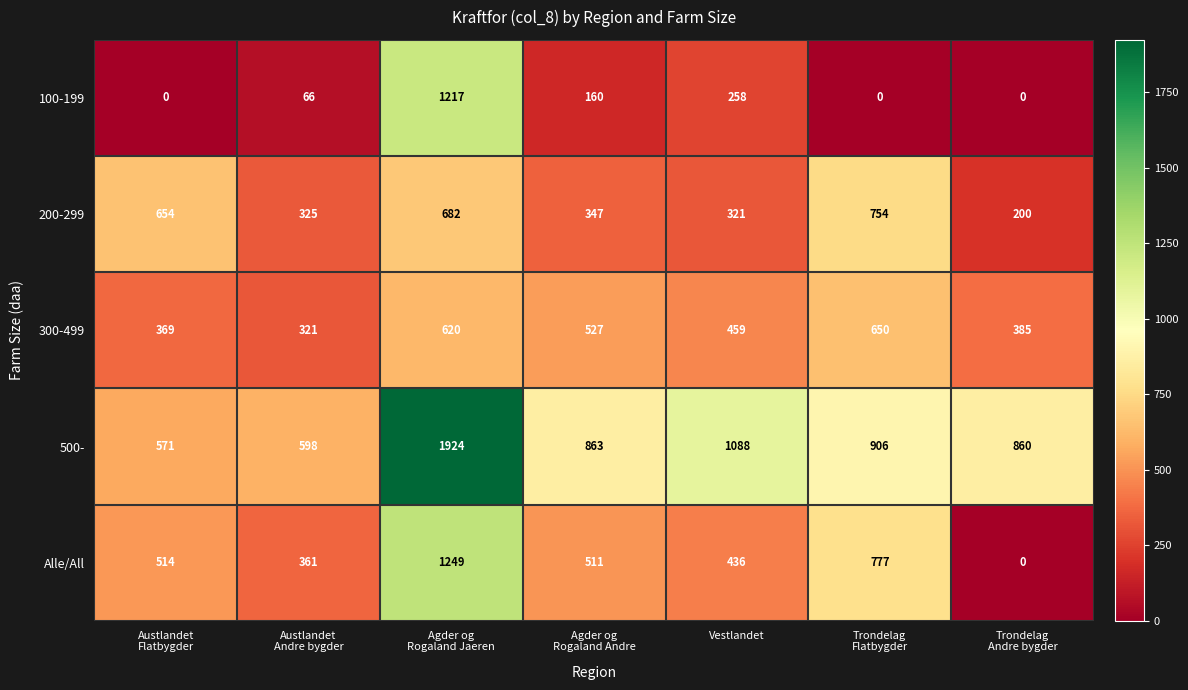

How many values in 100-199 are above zero?

4